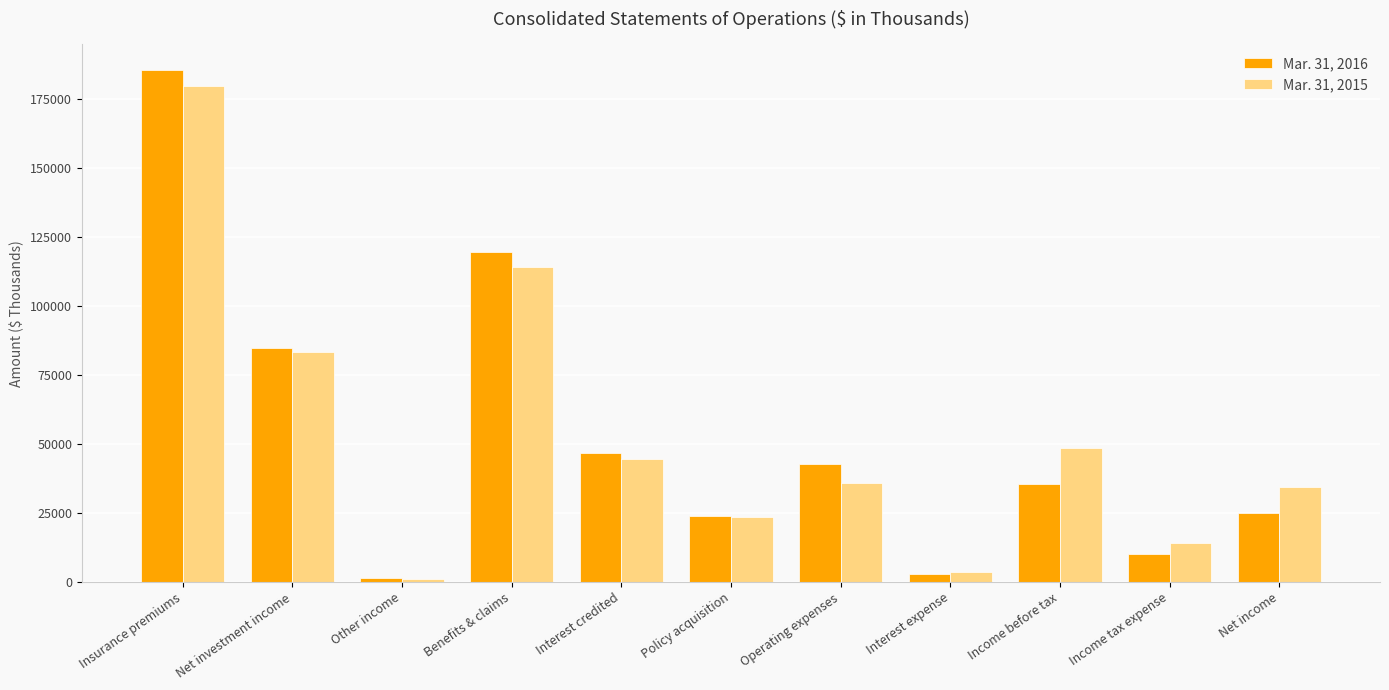

The value of Mar. 31, 2016 at Income before tax is 35317. True or false?

True